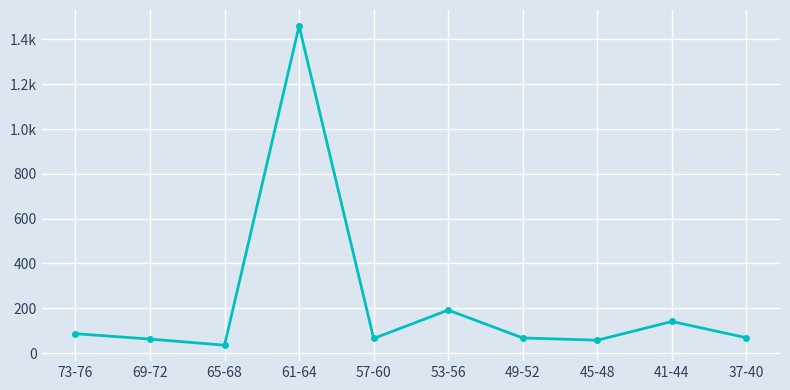

Is this an area chart (filled region under the line)?

No